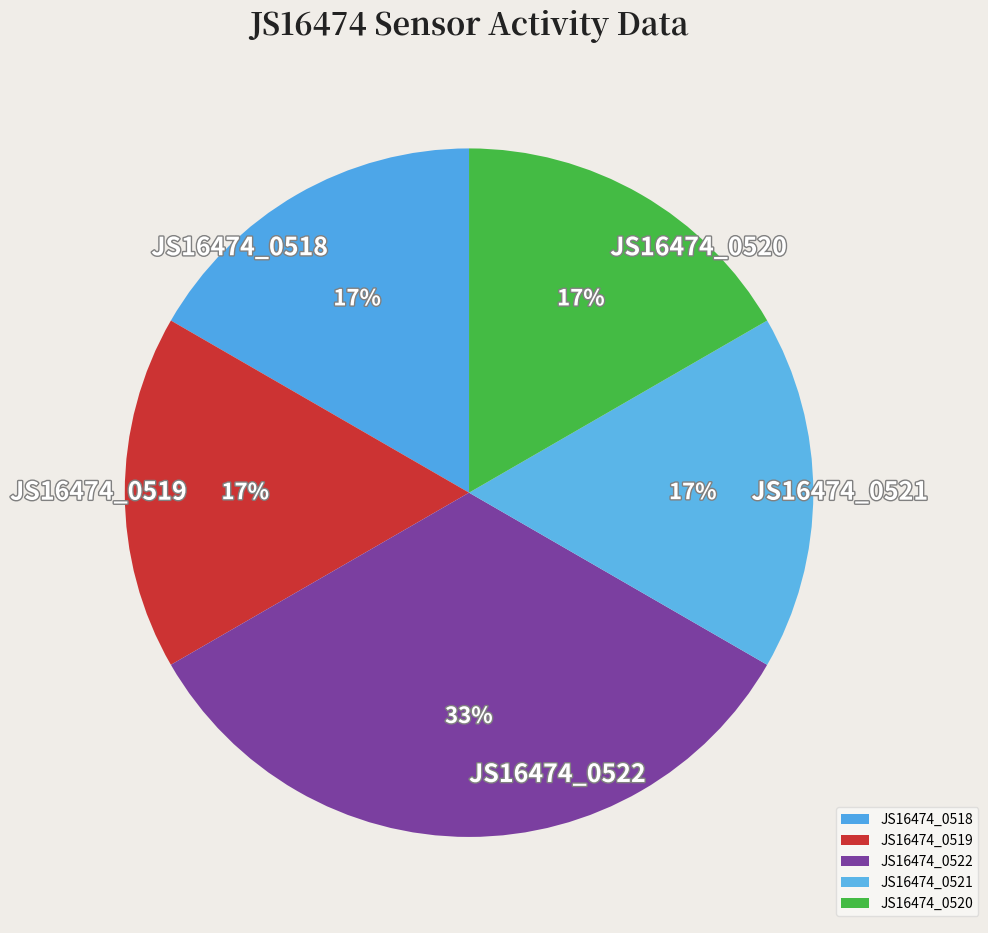

Does any single category account for the majority?

No